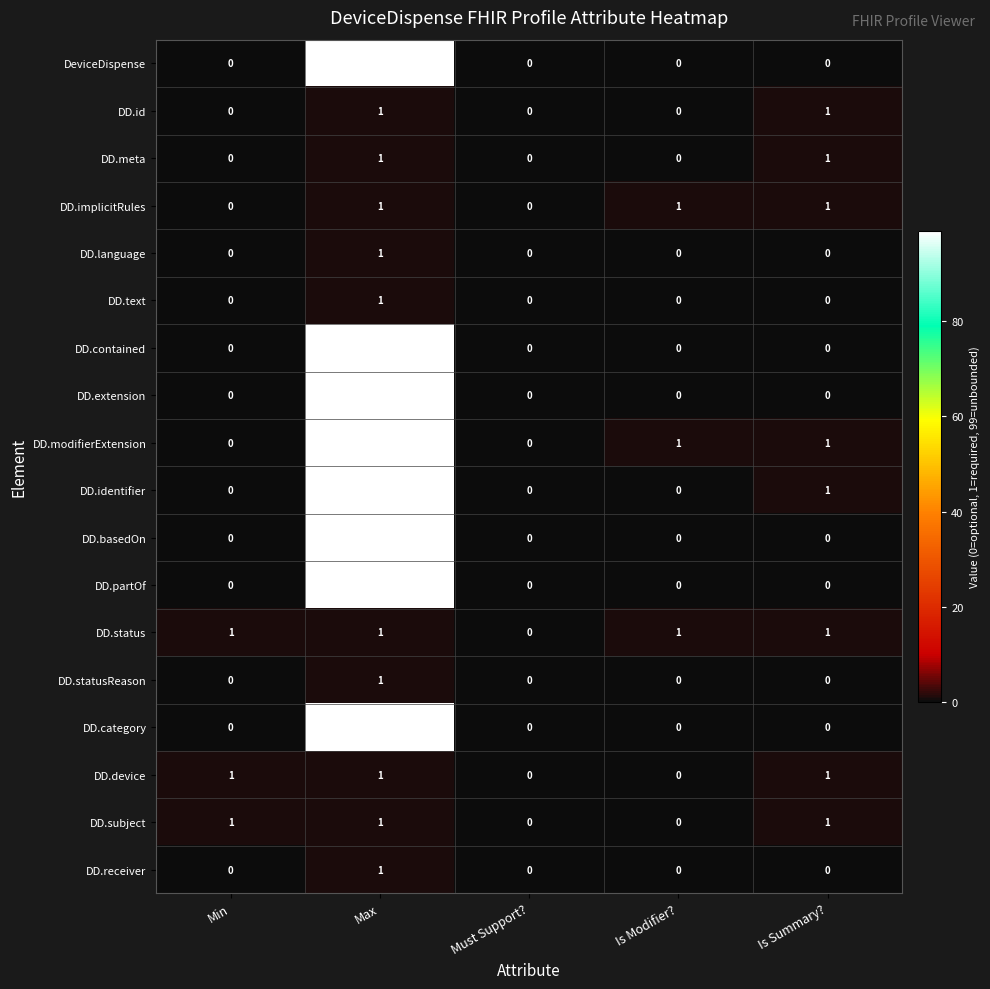

The DD.text series shows 1 at Min. True or false?

False